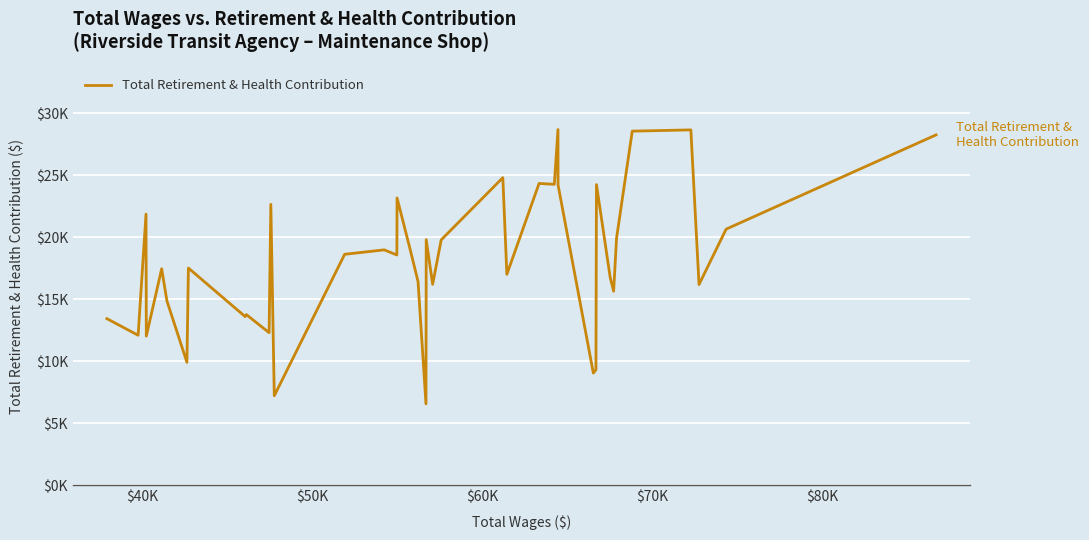

True or false: there are more than 0 points higher than both neighbors.

True